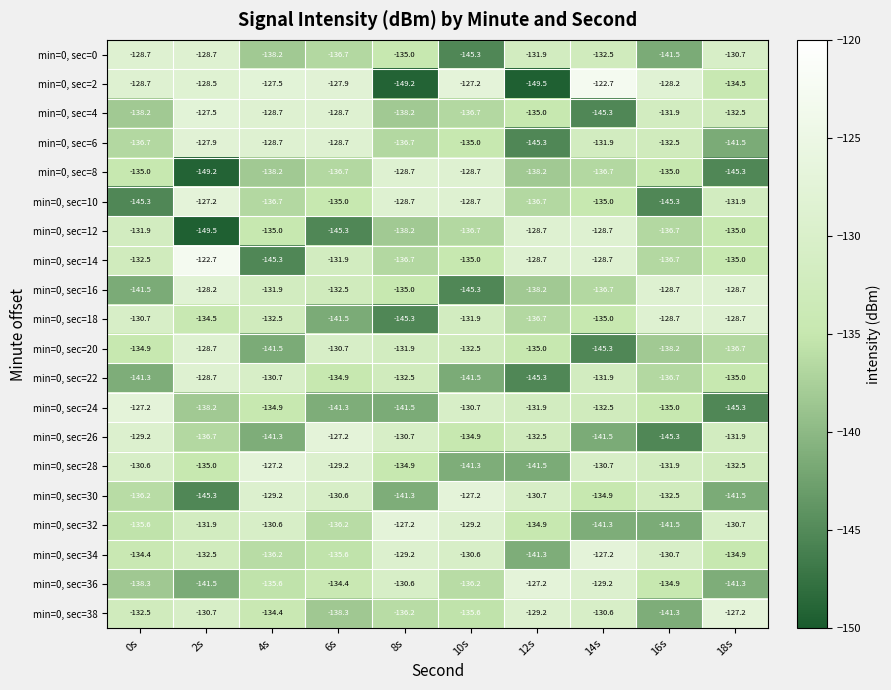

What is the smallest value displayed?

-149.5